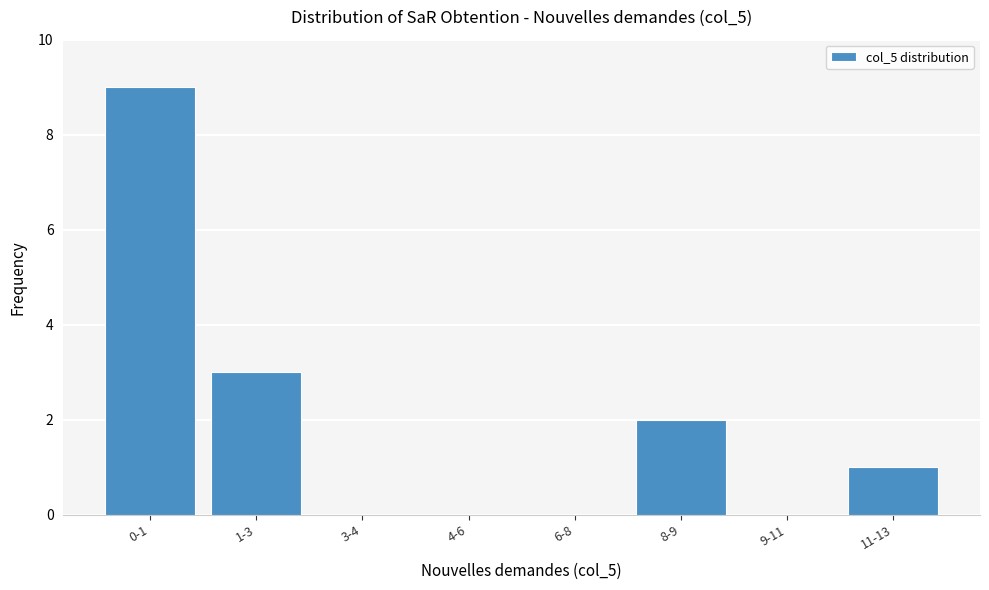

Reading right to left, what are all the values shown in this chart?

11-13=1	9-11=0	8-9=2	6-8=0	4-6=0	3-4=0	1-3=3	0-1=9